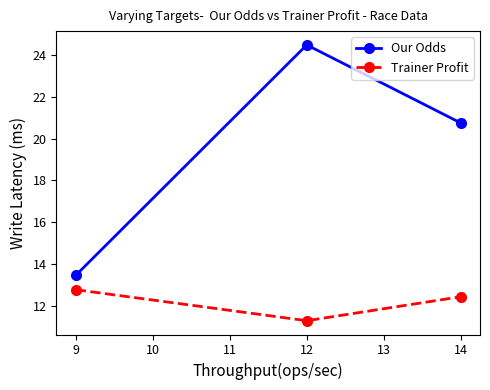

Between 9 and 14, which series saw the biggest shift?

Our Odds